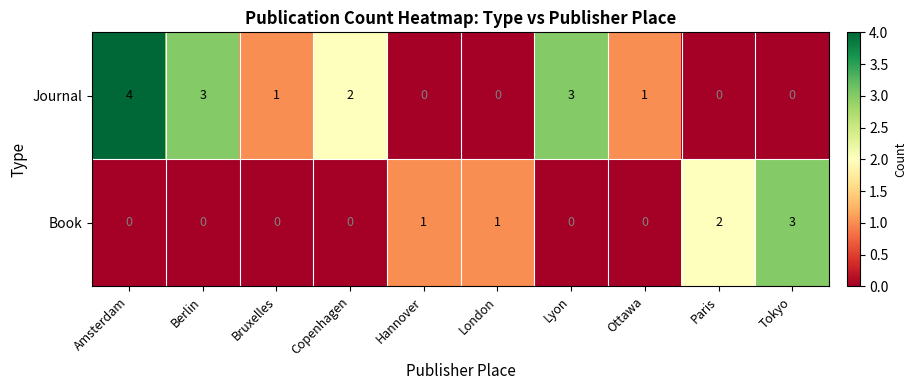

Between Ottawa and Tokyo, which series saw the biggest shift?

Book